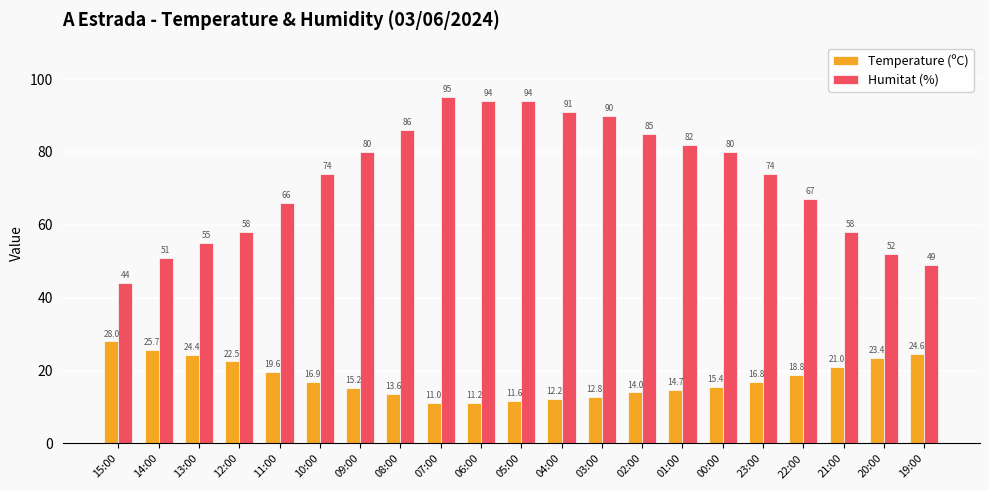

What is the sum of all Temperature (ºC) values?

373.4